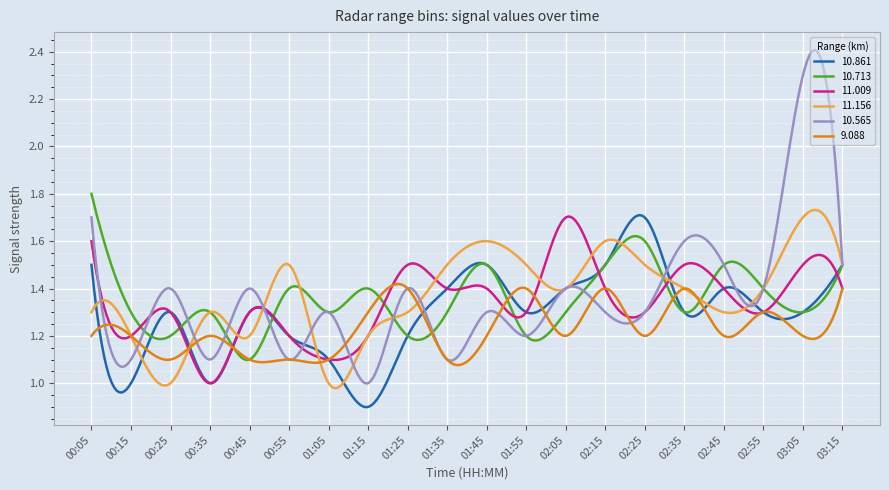

In 10.565, how many points are higher than both neighbors (excluding endpoints)?

8